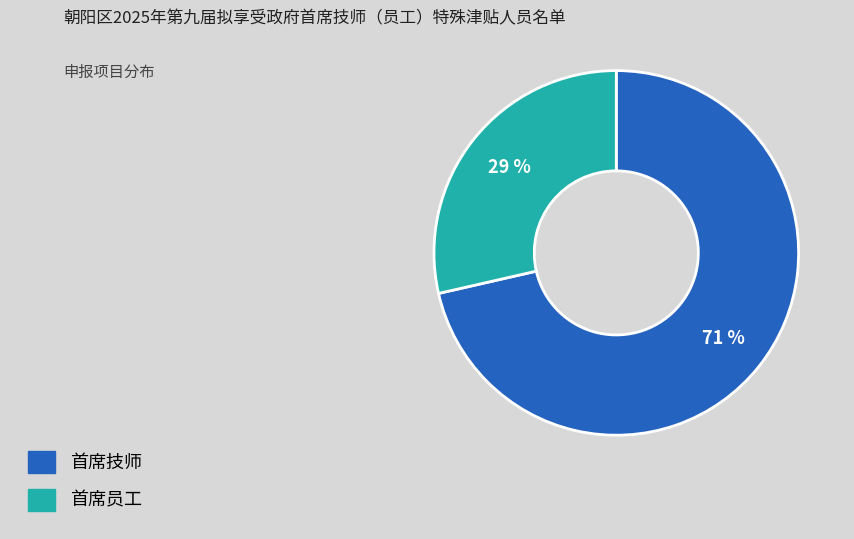

Between 首席员工 and 首席技师, which is larger?

首席技师